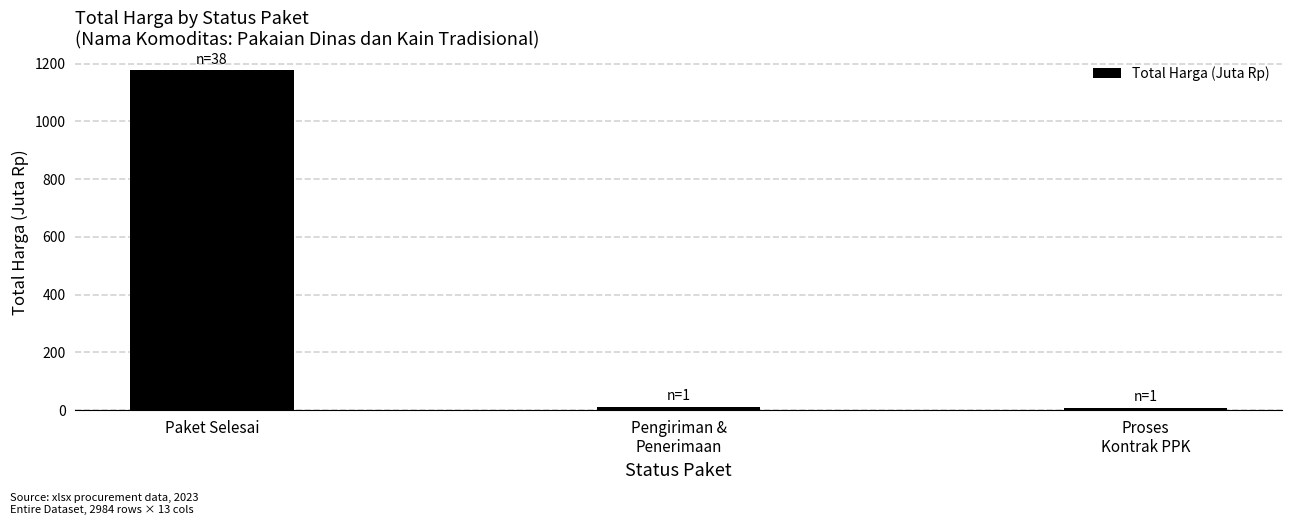

Does the chart contain any negative values?

No